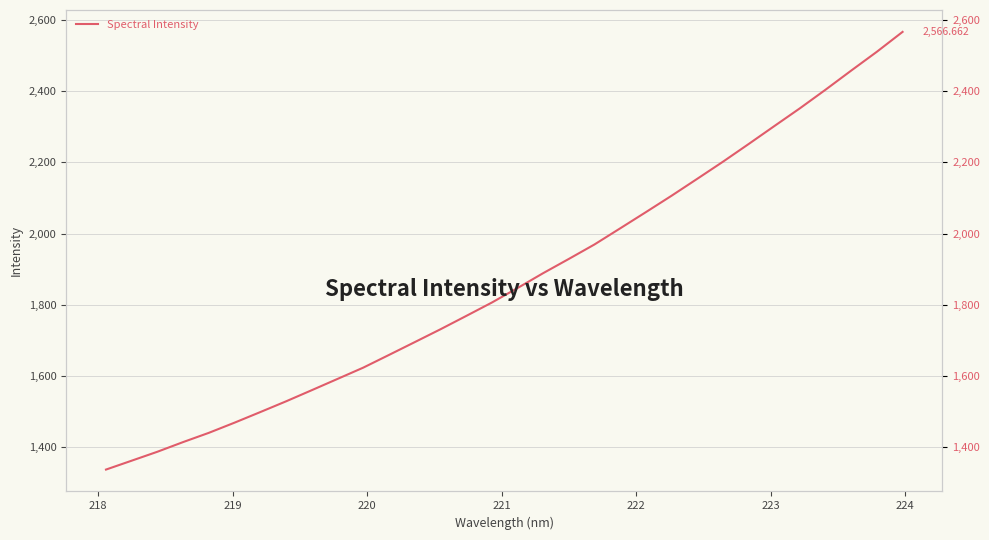

Count the number of values greater than 1846.

16